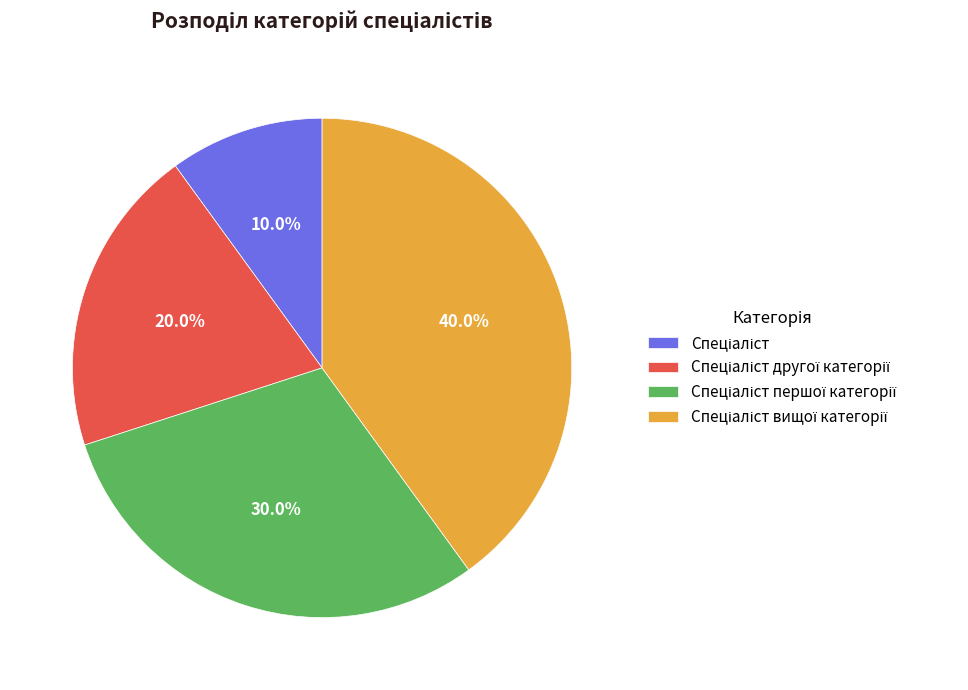

Is there any slice that represents more than half of the pie?

No